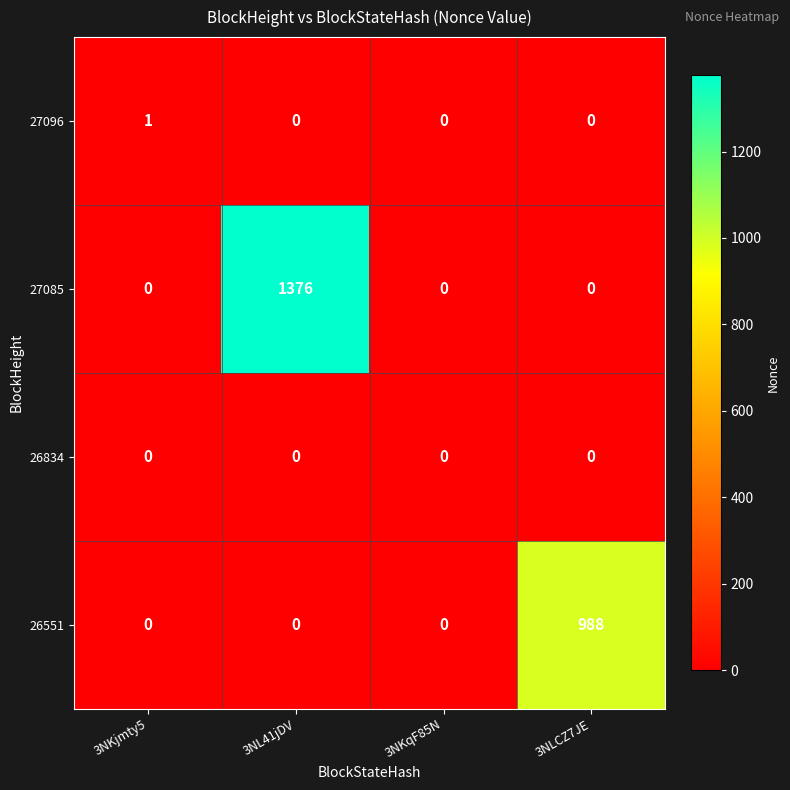

The value of 27096 at 3NKjmty5 is 1. True or false?

True